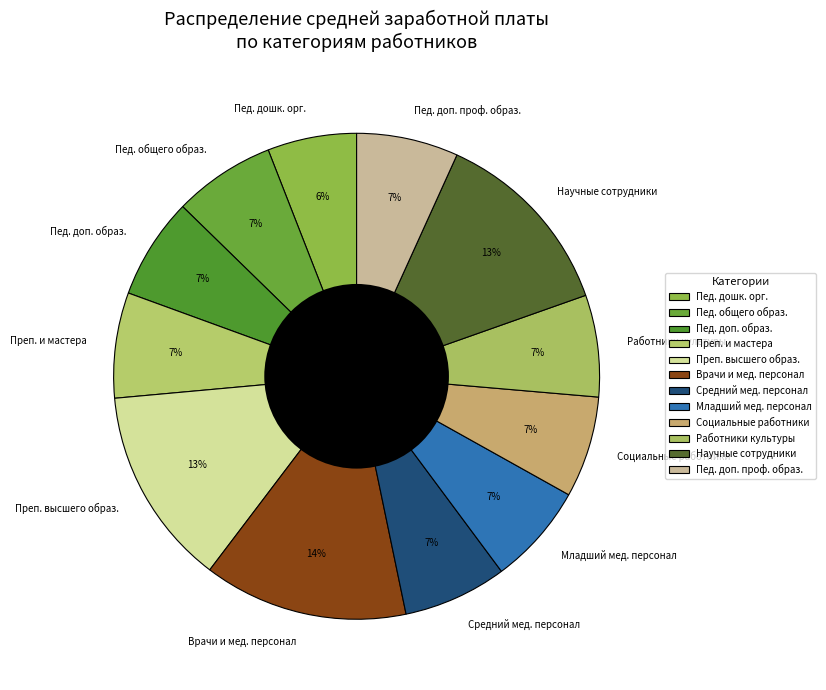

True or false: Средний мед. персонал accounts for 1% of the total.

False